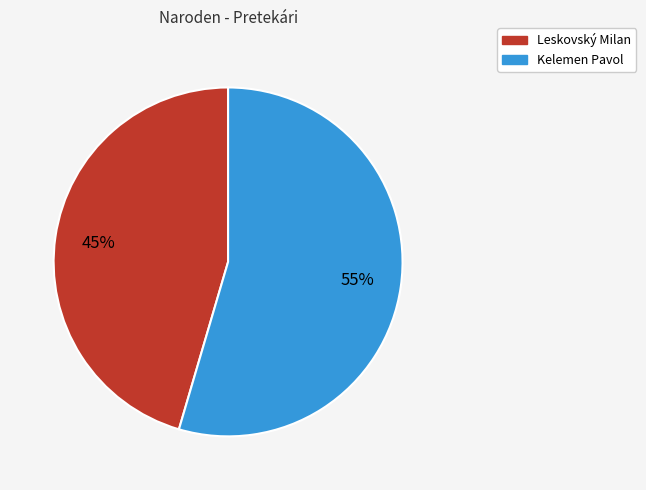

What is the smallest slice in the pie chart?

Leskovský Milan